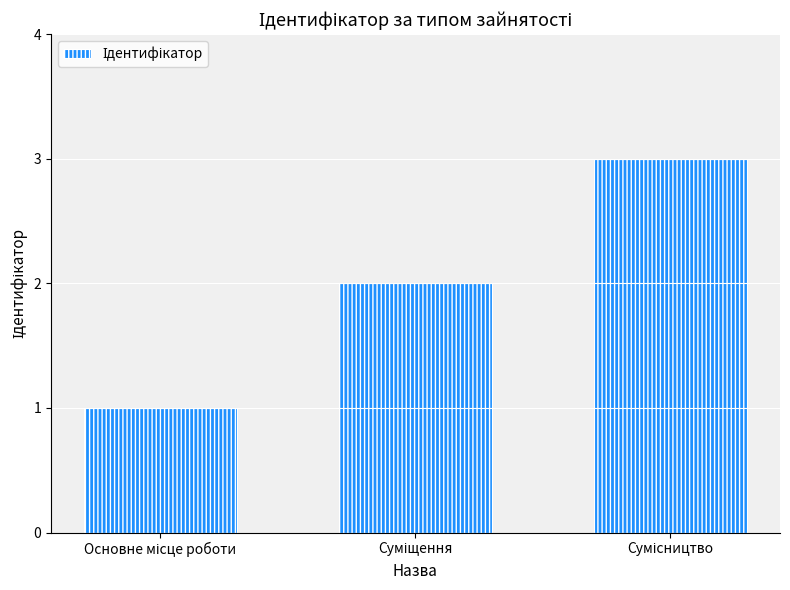

What is the greatest value displayed?

3